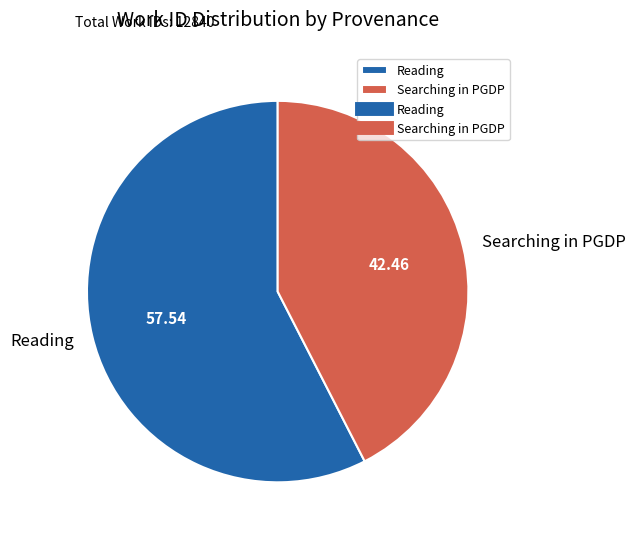

Which has a higher value, Reading or Searching in PGDP?

Reading